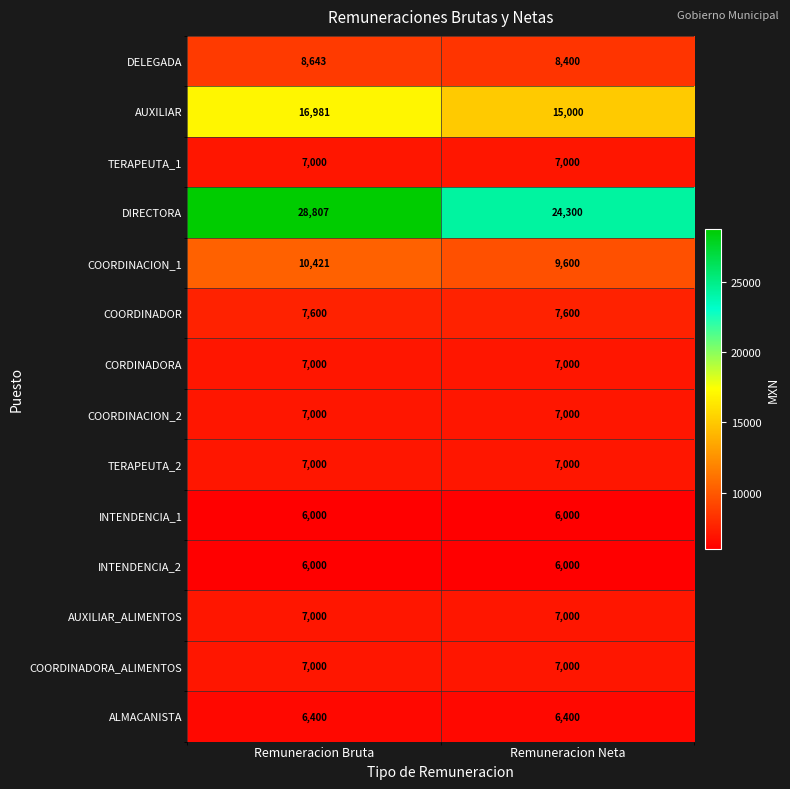

Read the TERAPEUTA_2 value at Remuneracion Bruta.

7000